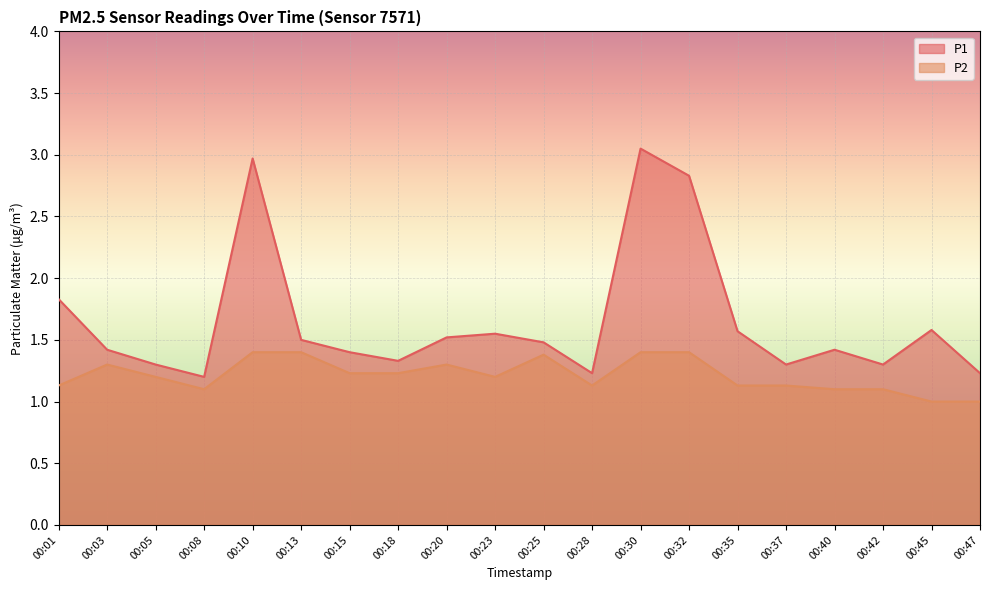

Rank the series by their maximum value, from highest to lowest.

P1, P2